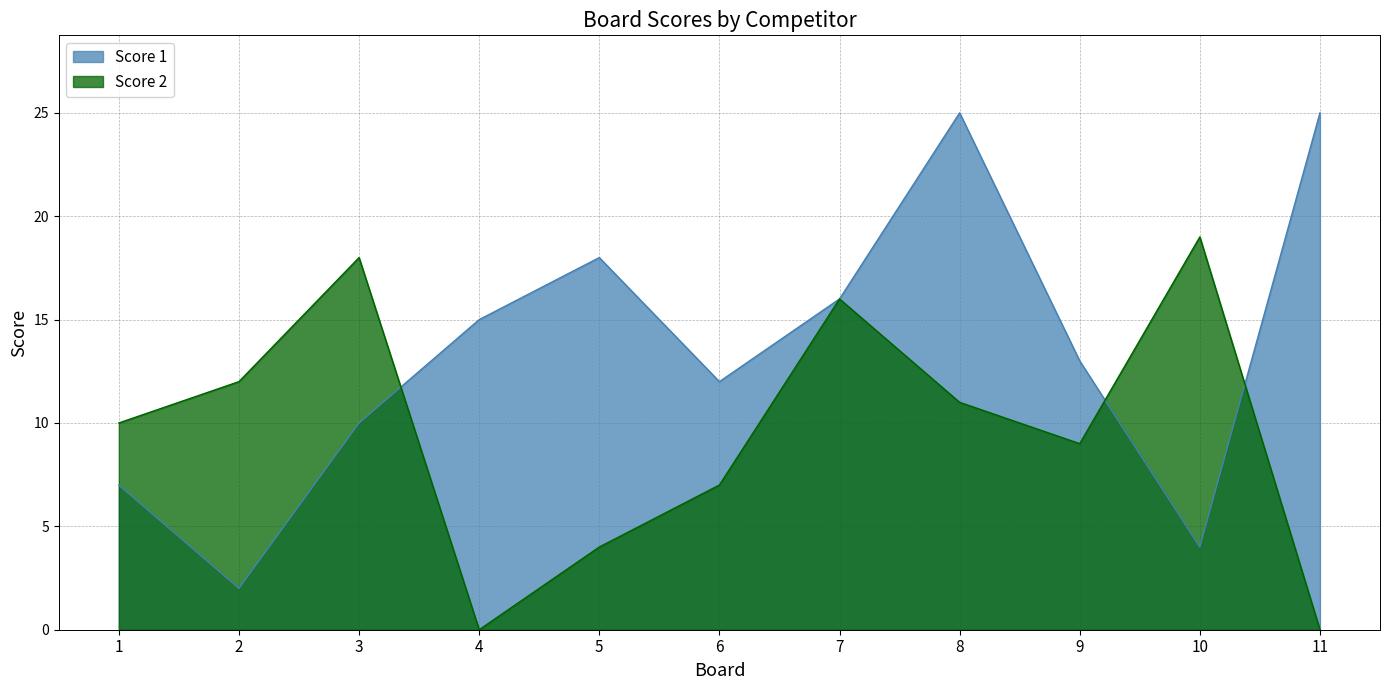

The value of Score 2 at 11 is -9. True or false?

False